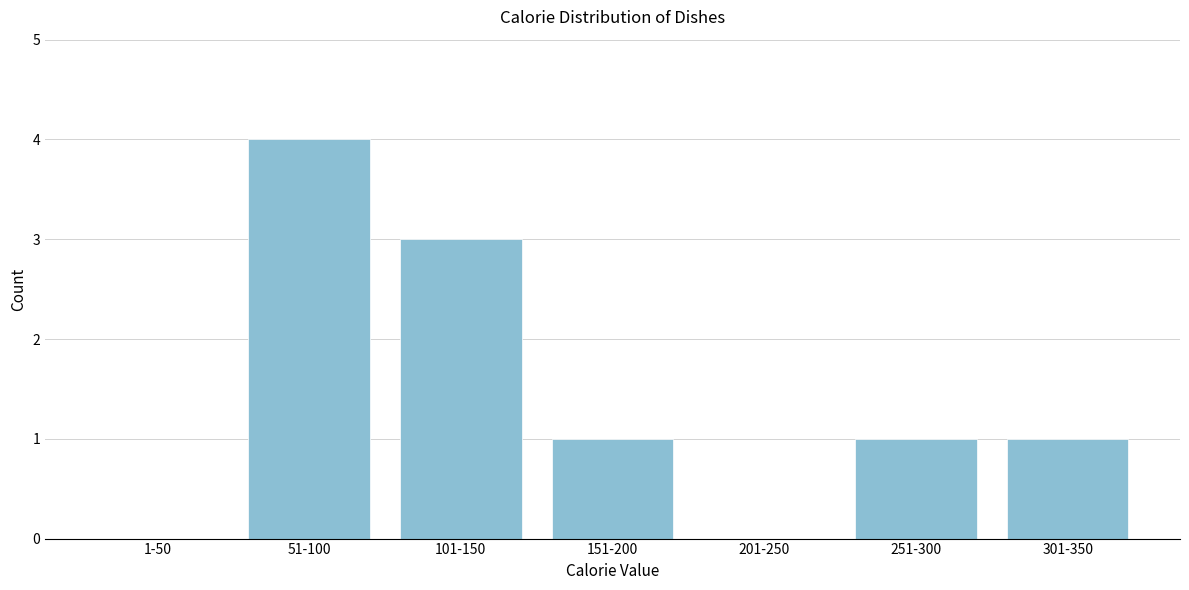

Reading left to right, transcribe all the data shown in this chart.

1-50=0	51-100=4	101-150=3	151-200=1	201-250=0	251-300=1	301-350=1